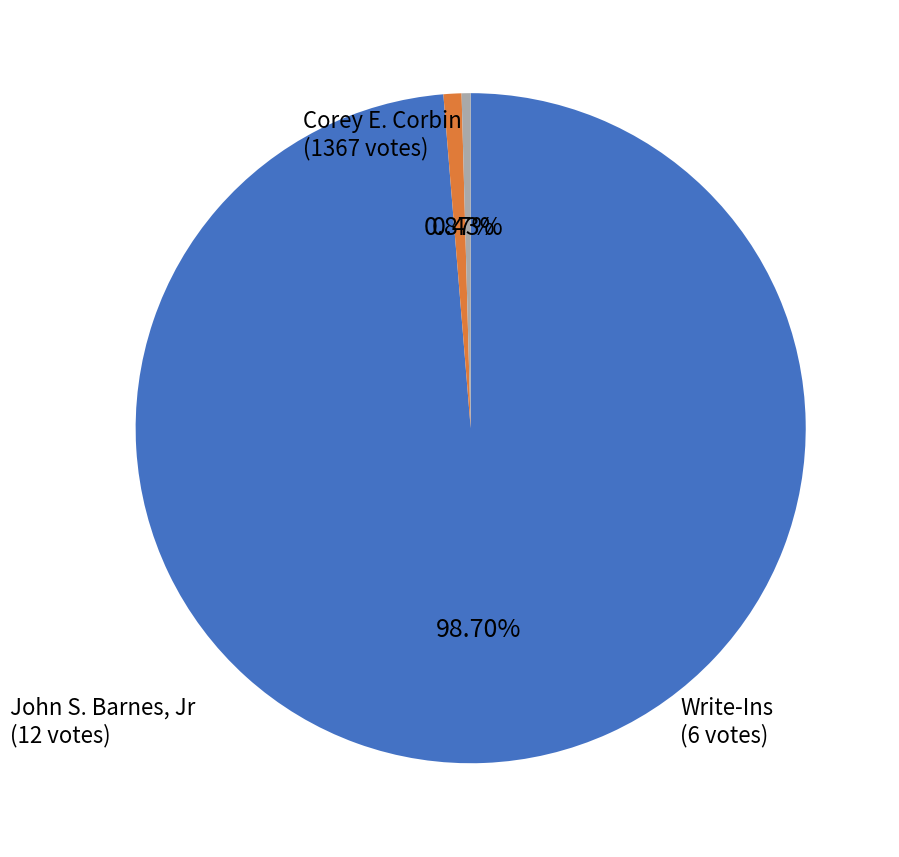

Is there any slice that represents more than half of the pie?

Yes